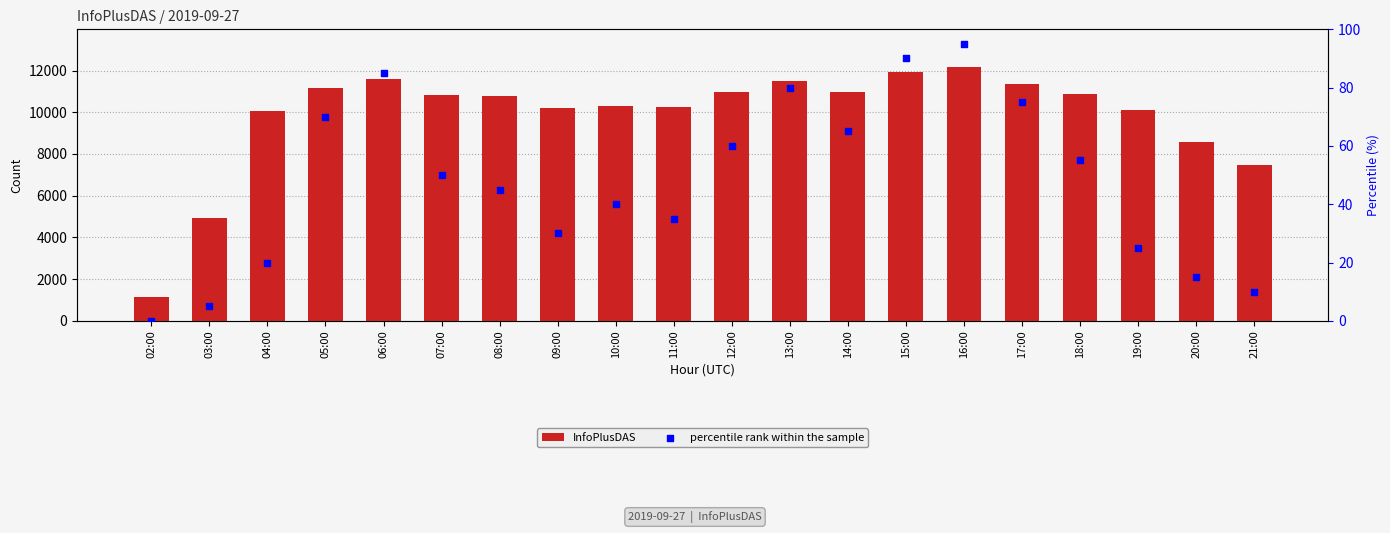

At which category is the sum across all series the highest?

16:00